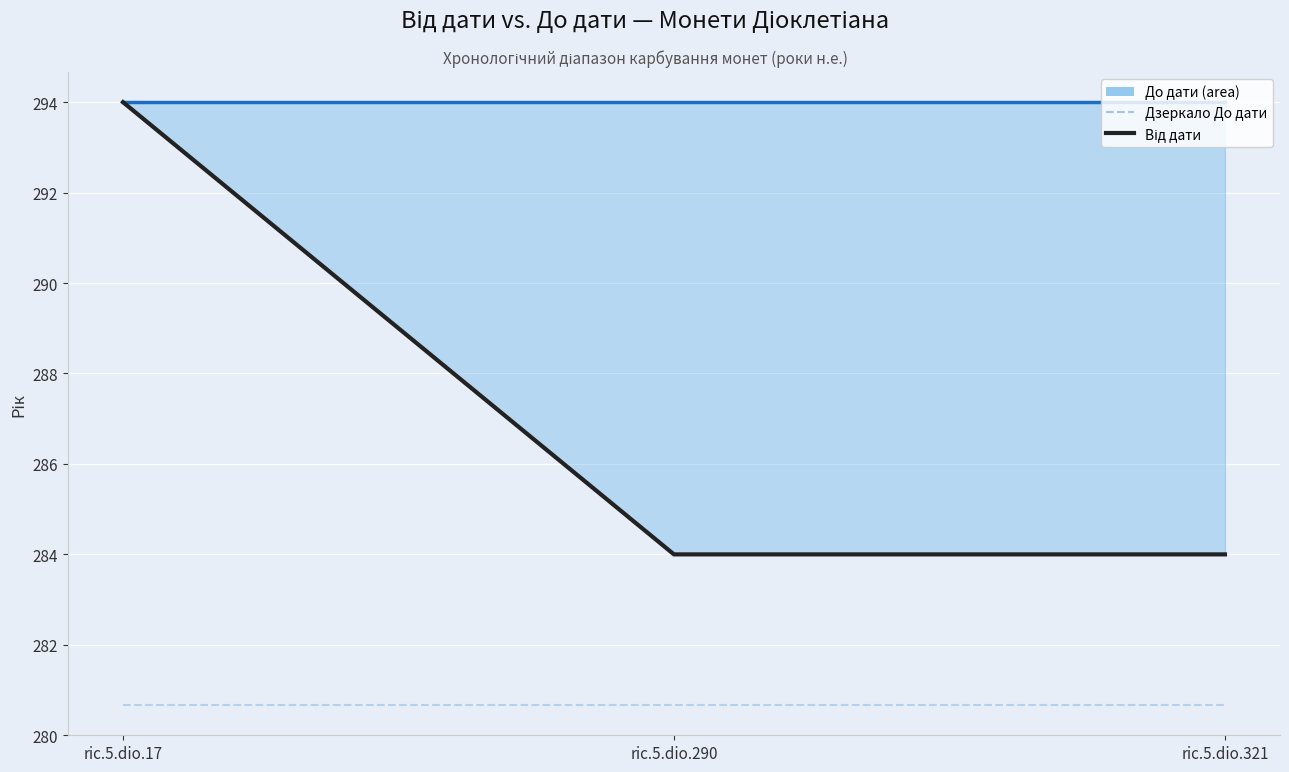

At which label does До дати reach its peak?

ric.5.dio.17